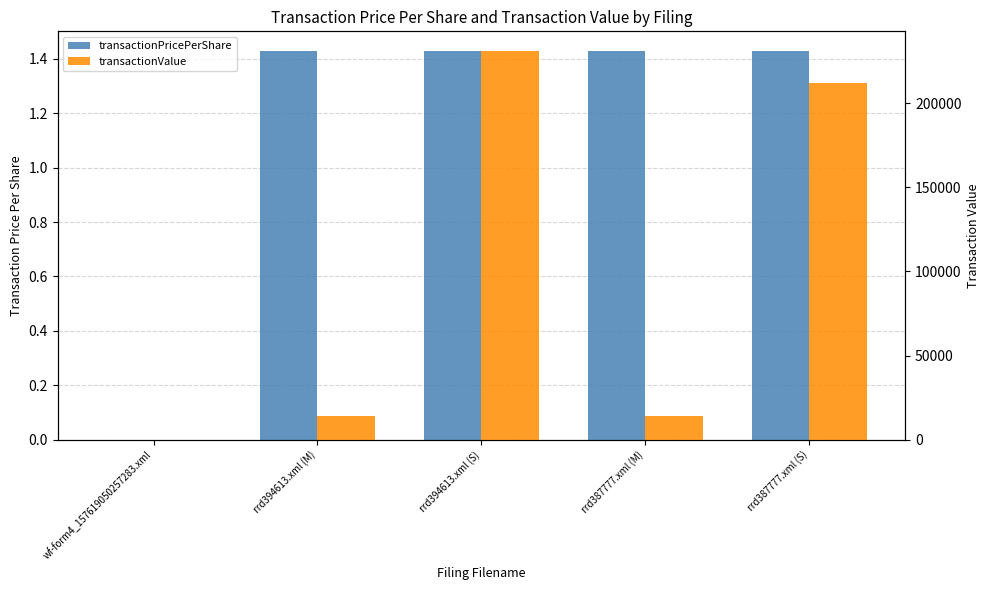

What are all the series names shown in the legend?

transactionPricePerShare, transactionValue